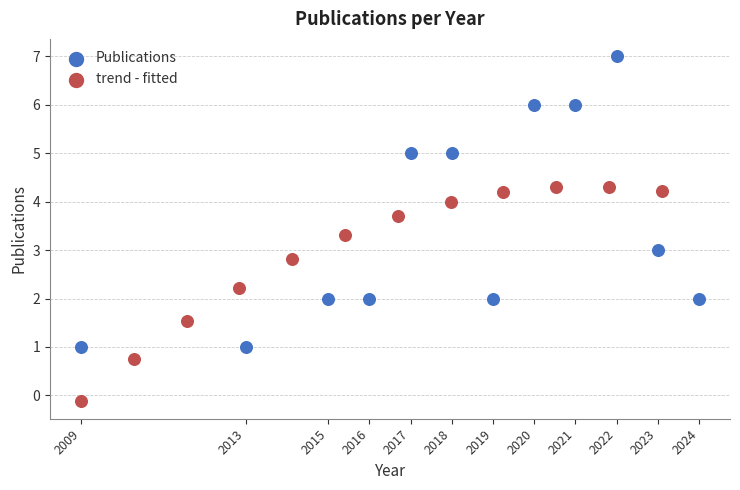

Which series reaches the maximum Y coordinate?

Publications